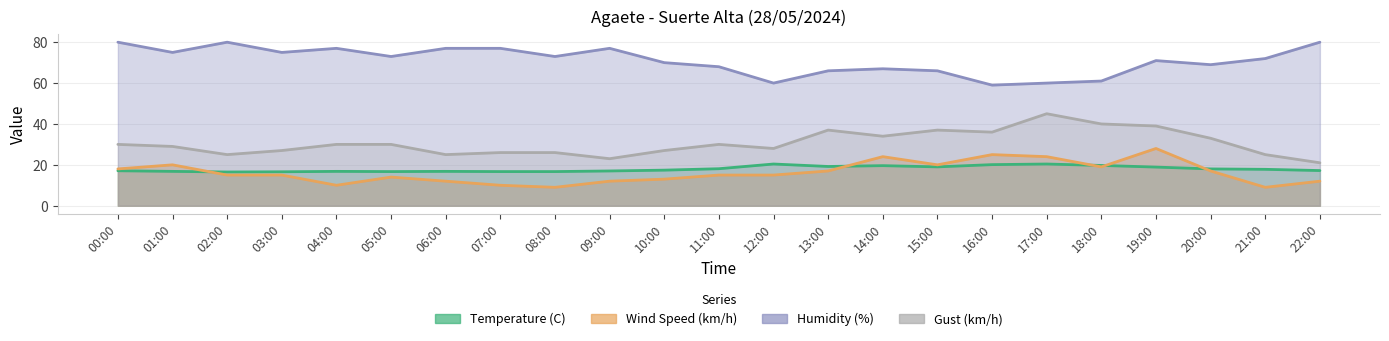

Is the value of Humidity (%) at 11:00 greater than the value of Gust (km/h) at 06:00?

Yes